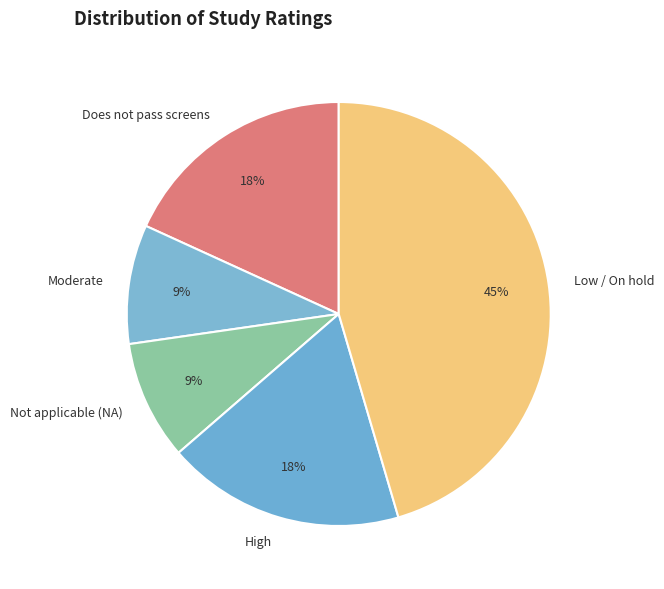

What is the ratio of the value at Low / On hold to the value at Does not pass screens?

2.5